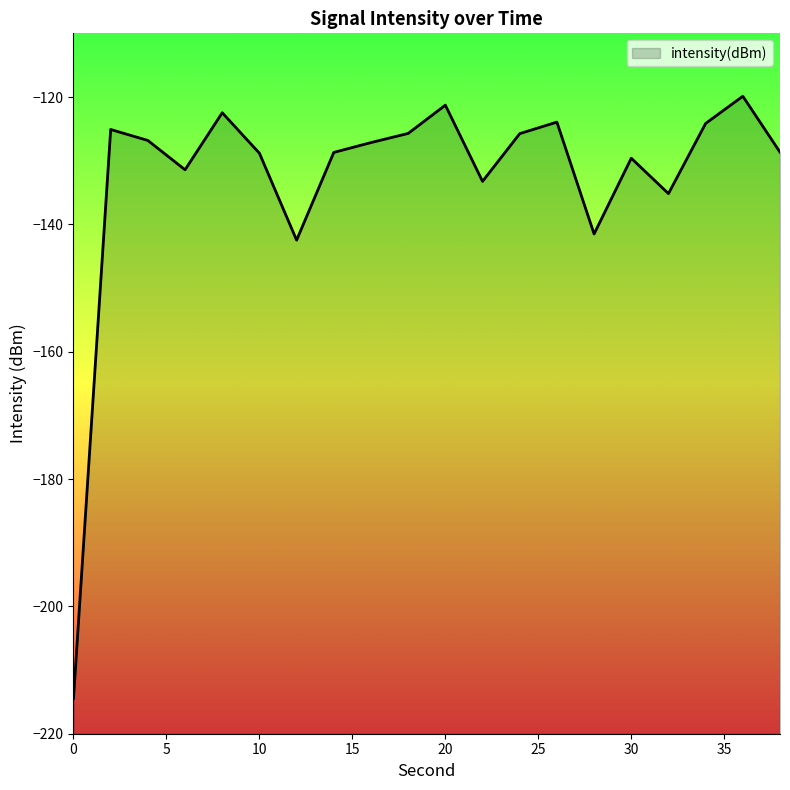

What is the change in value from 16 to 36?

+7.3